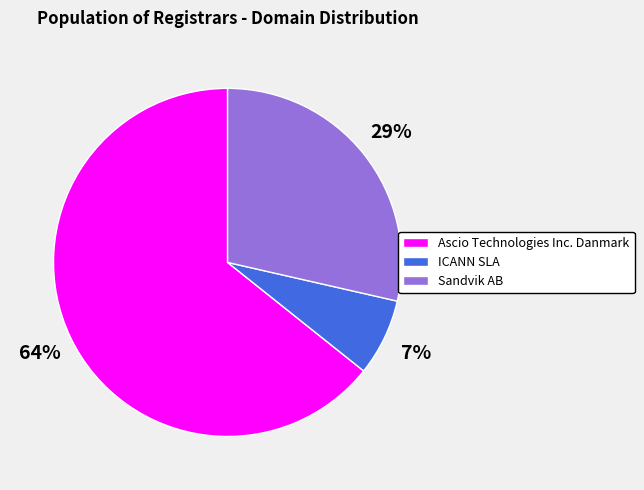

To the nearest percent, what percentage of the pie is ICANN SLA?

7%